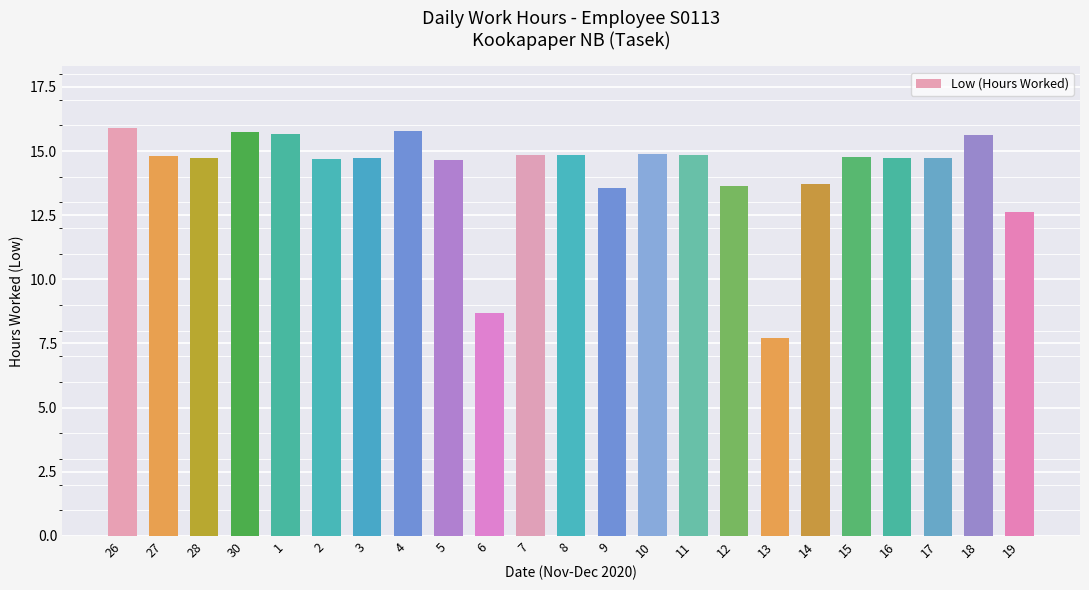

What is the label of the 9th bar from the left?

5